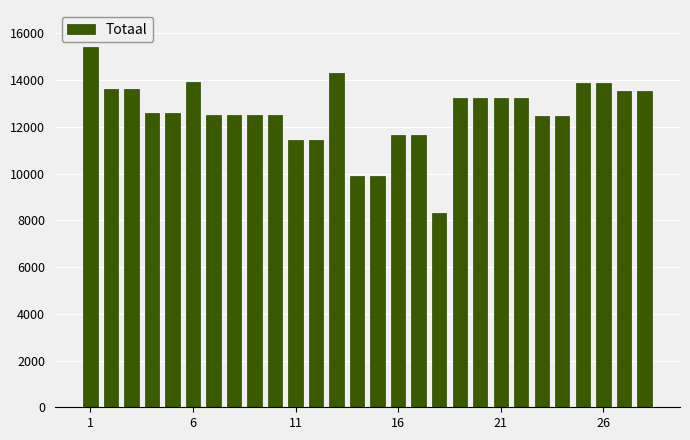

How many series are shown in this chart?

1